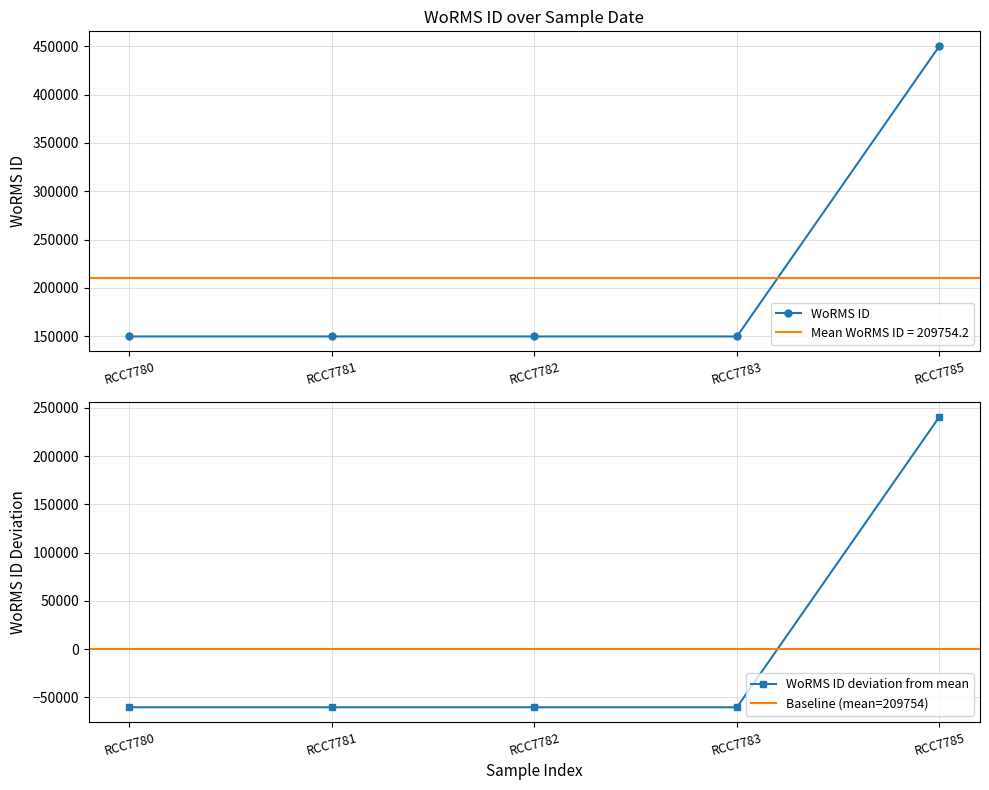

The value of WoRMS ID at RCC7780 is 217312. True or false?

False